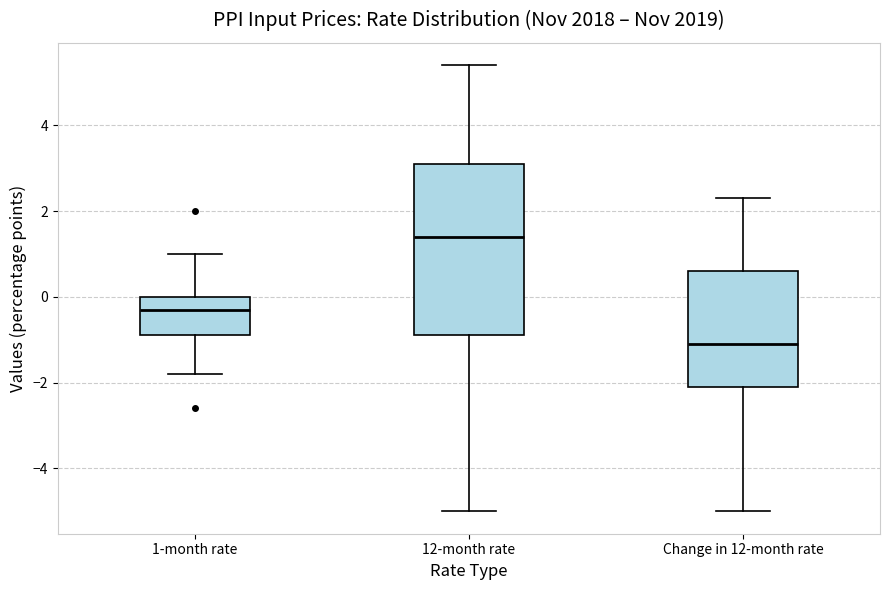

Reading left to right, transcribe this box plot: for each box, give where its median line is, the range the box spans, and where its two whiskers end, as read against the y-axis. The values are not printed on the chart, so give them approximately, as read against the axis.

1-month rate: median -0.2, box -0.8 to 0.0, whiskers -1.8 to 1.0
12-month rate: median 1.4, box -0.8 to 3.2, whiskers -5.0 to 5.4
Change in 12-month rate: median -1.0, box -2.0 to 0.6, whiskers -5.0 to 2.4